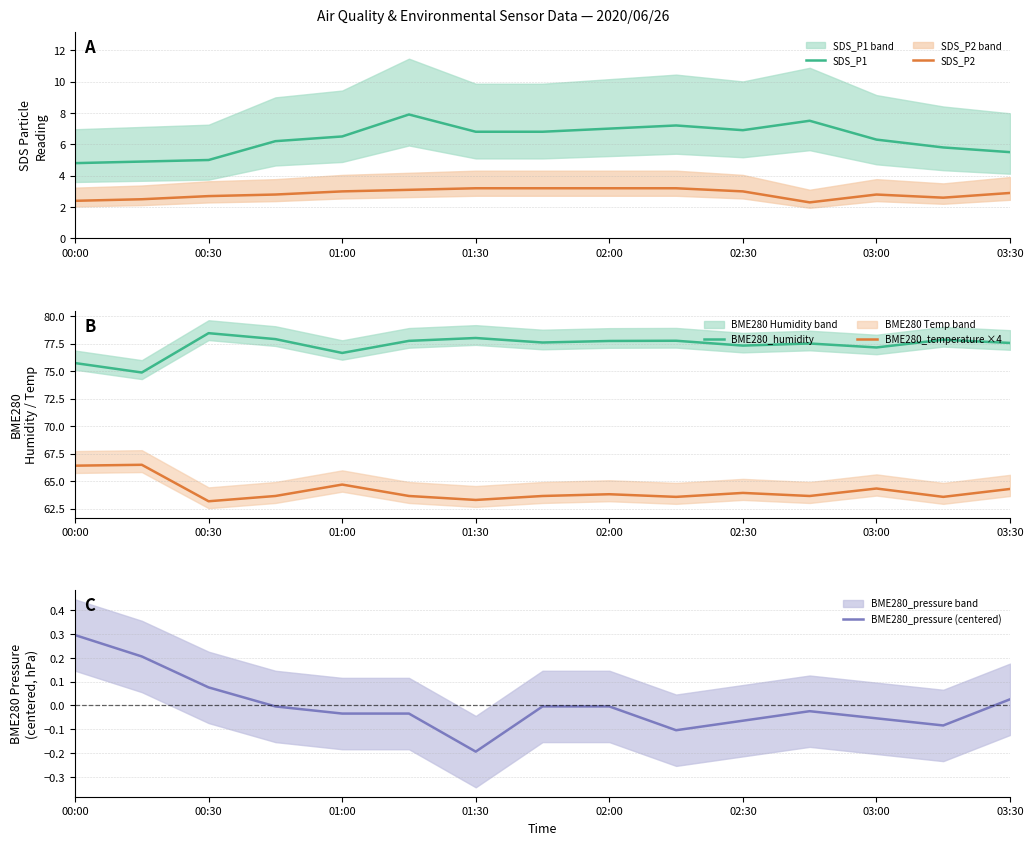

True or false: BME280_temperature ×4 and SDS_P2 intersect in this chart.

False